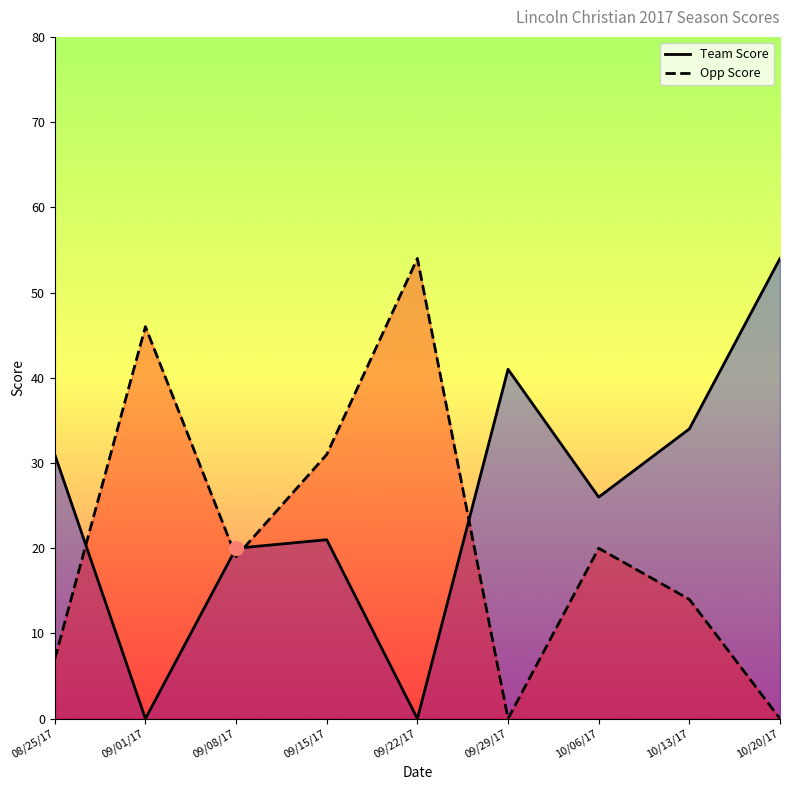

Which series has the widest spread of Y values?

Team Score